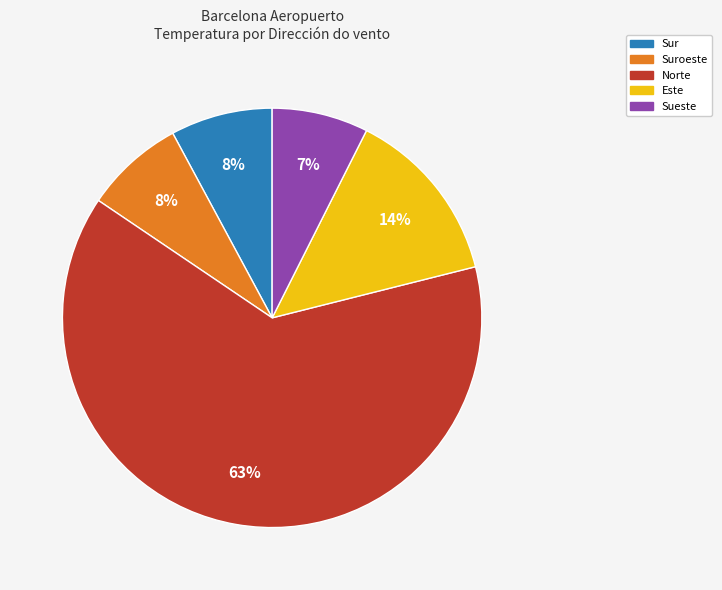

Combined, do Suroeste and Norte account for over 50%?

Yes